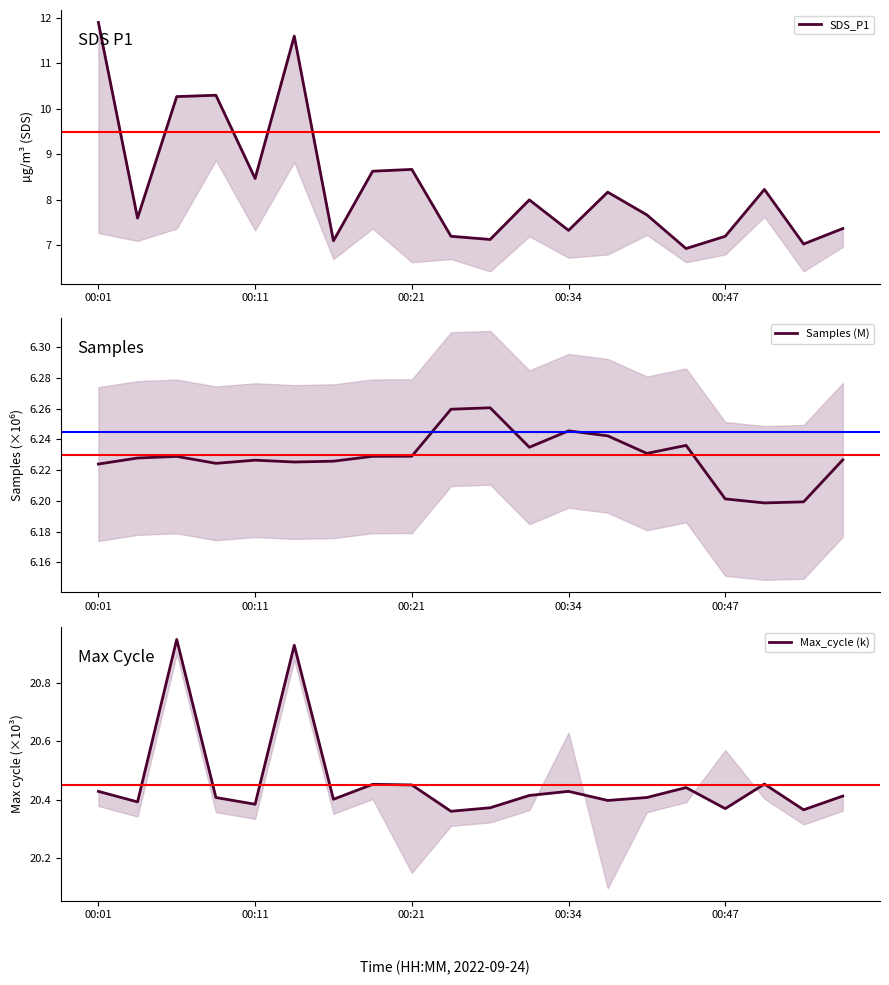

True or false: Samples (M) has a value of 2.5 at 00:21.

False